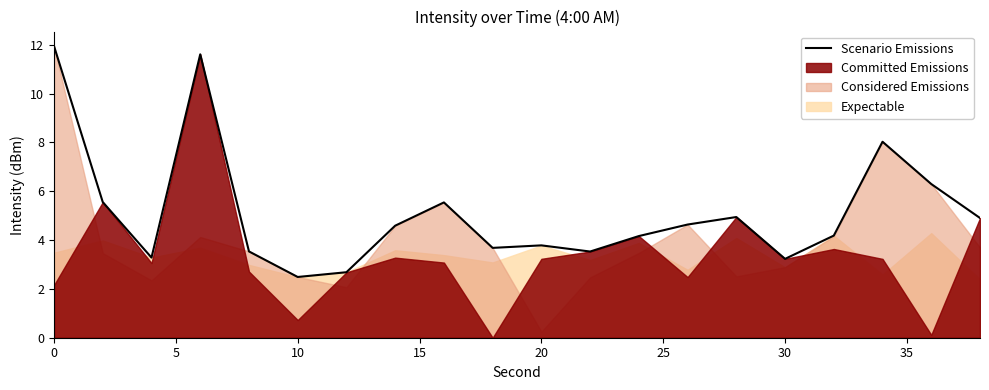

What is the sum of all values?

102.6